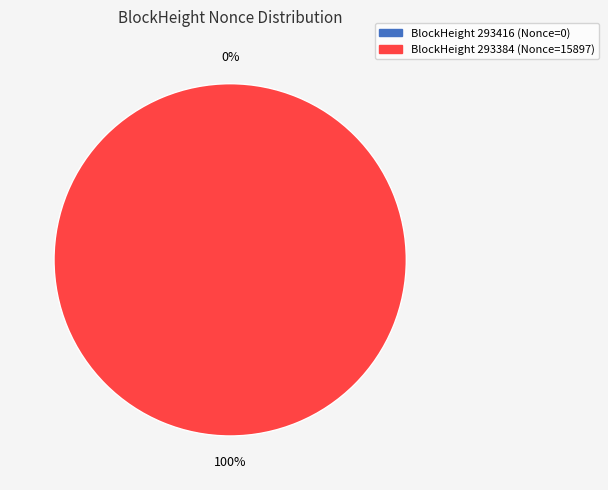

Which category has the smallest portion of the pie?

293416